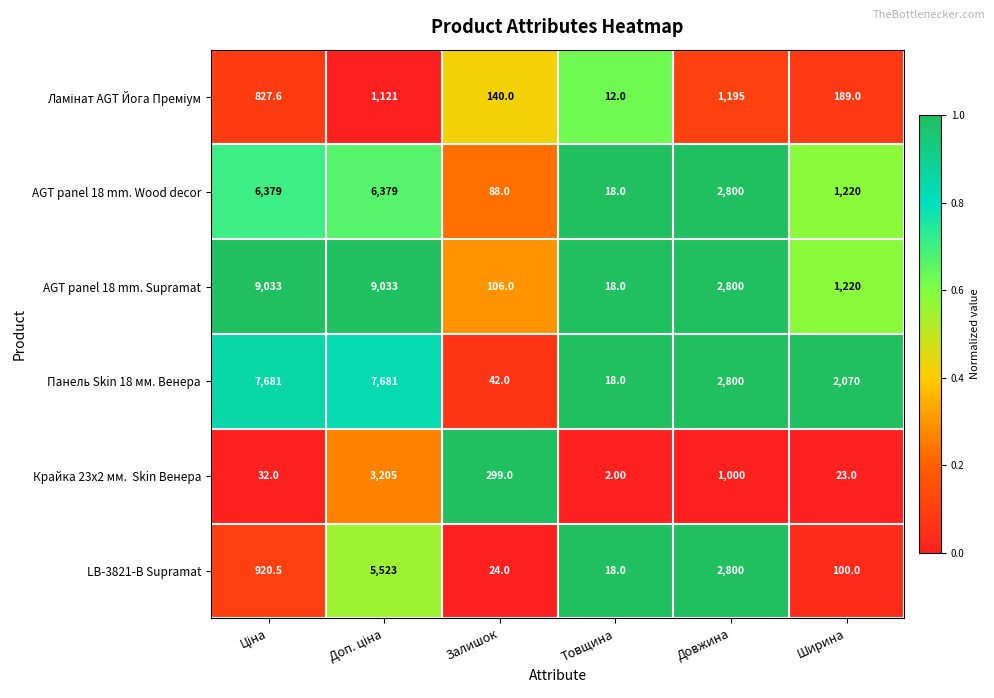

Which category has the lowest value in the Панель Skin 18 мм. Венера series?

Товщина